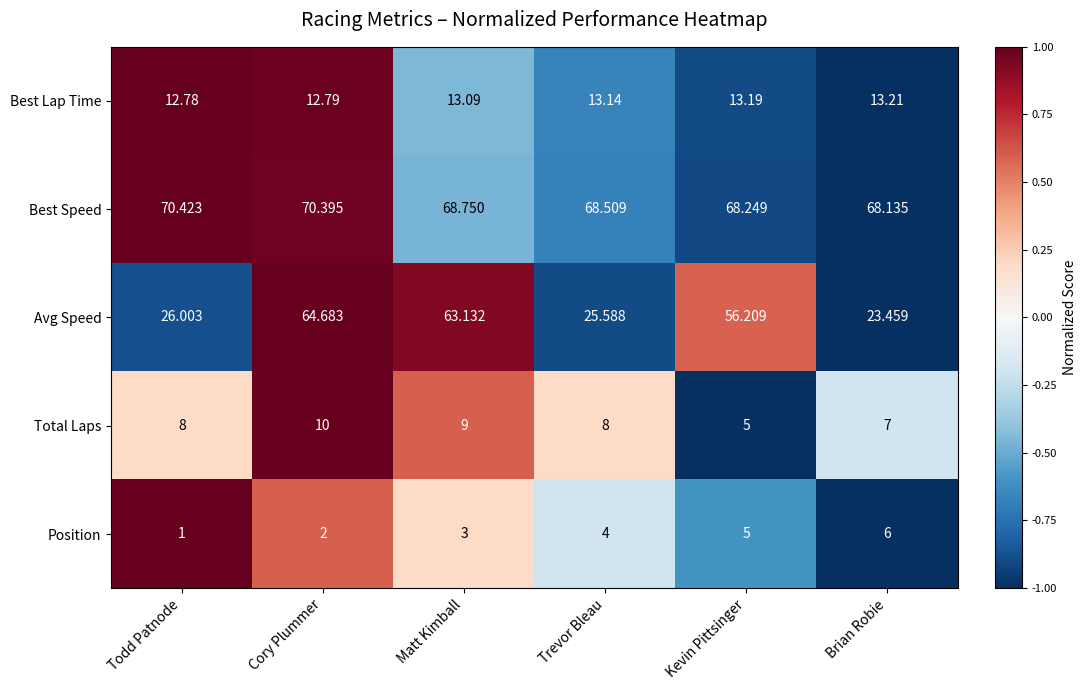

At which category does the chart reach its peak across all series?

Todd Patnode